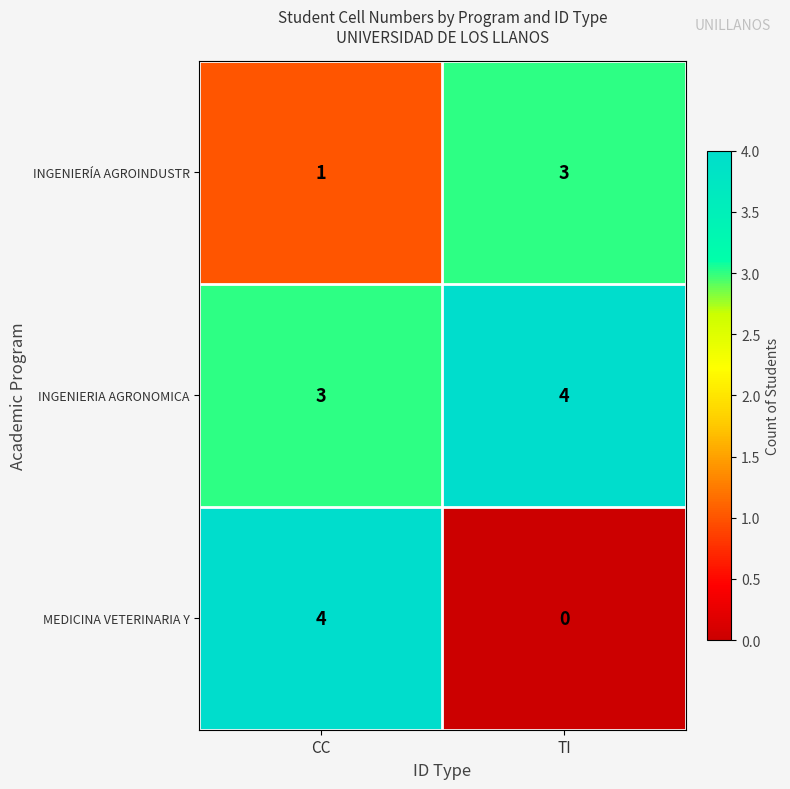

What is the maximum value shown in the chart?

4